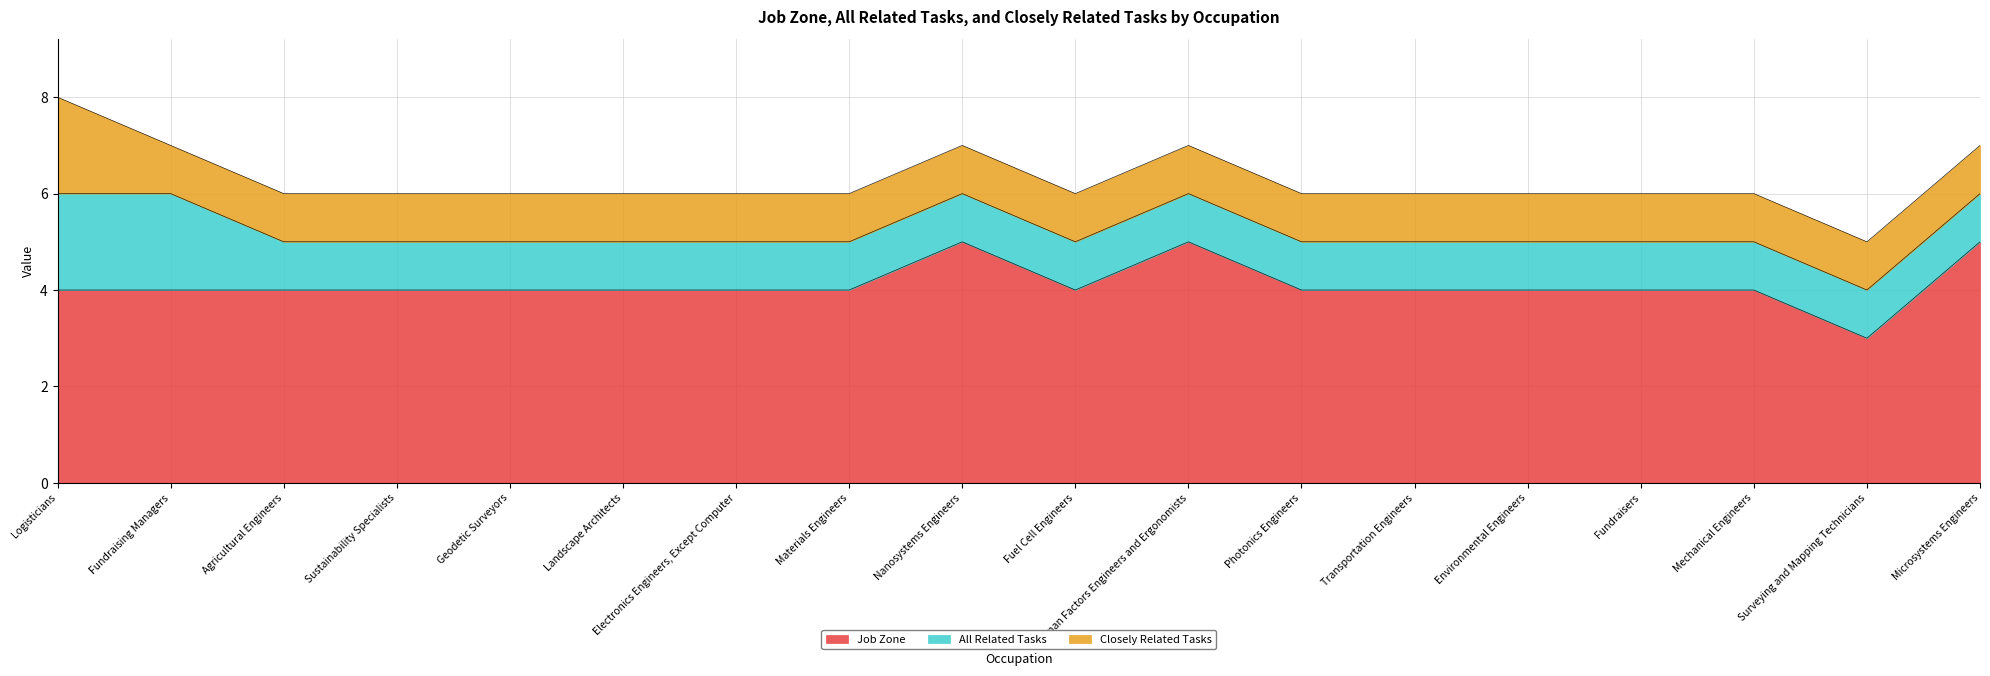

How many Closely Related Tasks values are between 1 and 2?

18